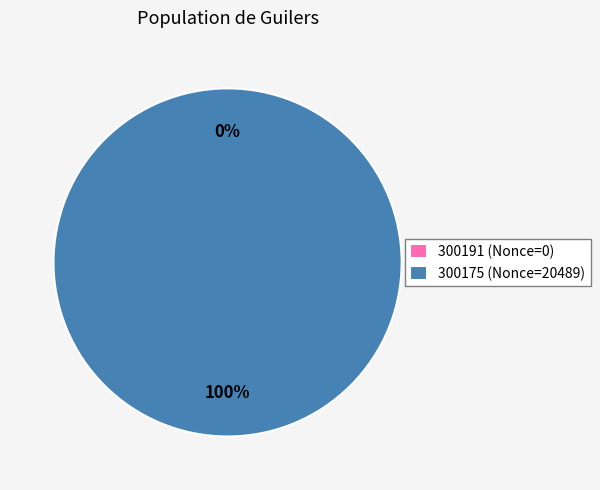

What percentage do 300175 and 300191 together represent?

100.0%